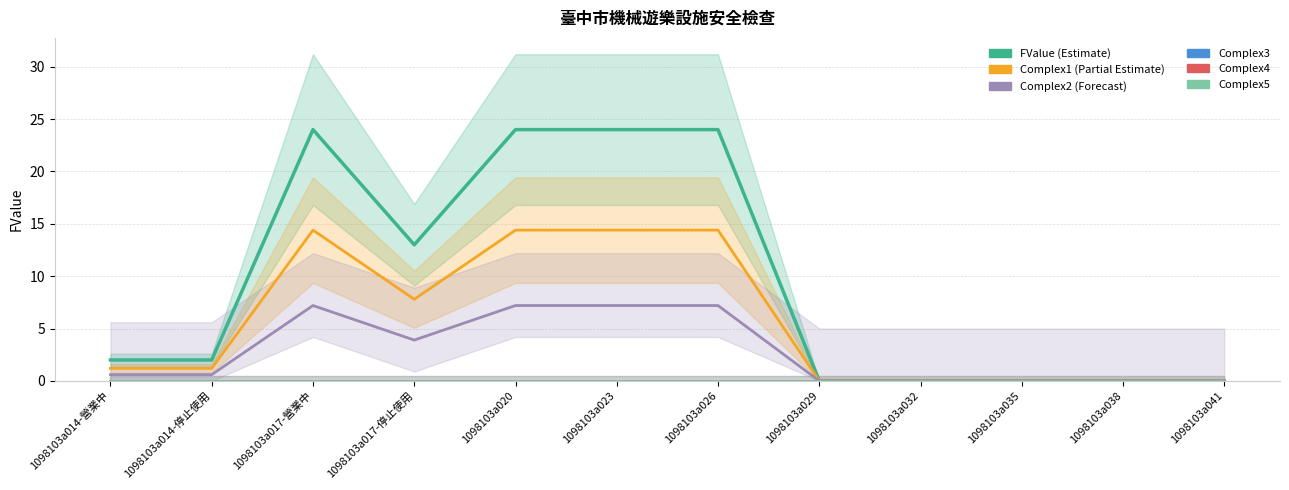

True or false: FValue (Estimate) and Complex5 (value) intersect in this chart.

False